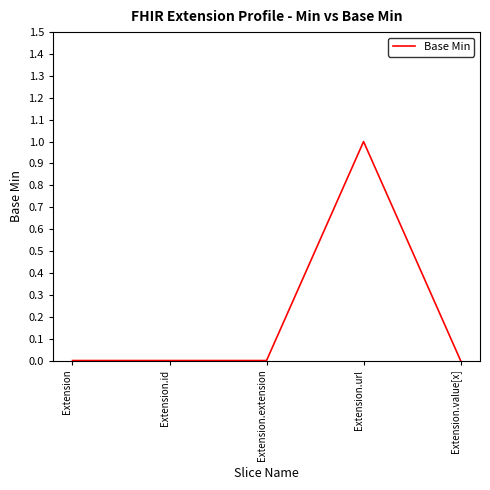

True or false: the data has more than 2 interior local peaks.

False